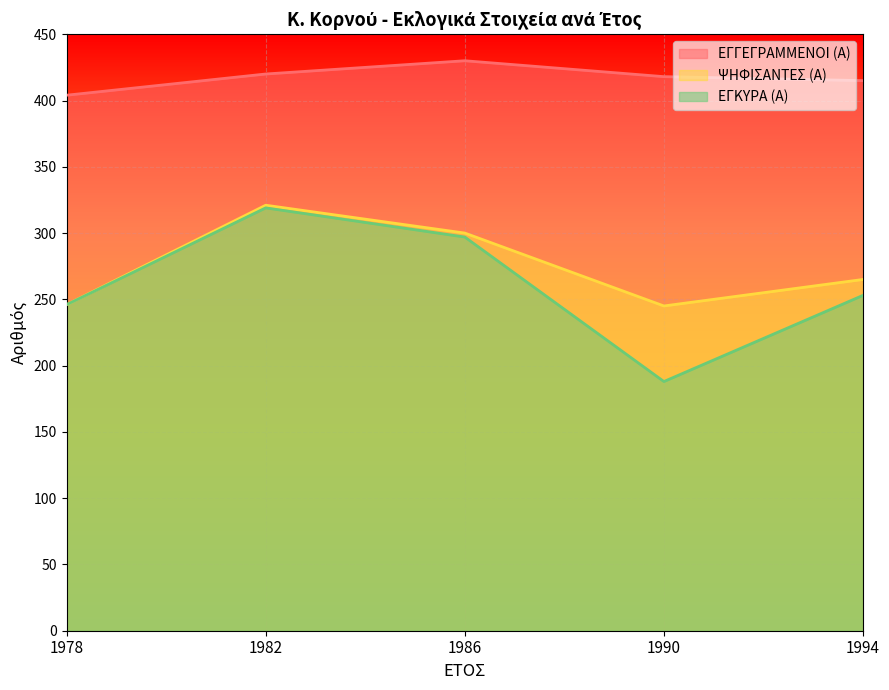

True or false: ΕΓΚΥΡΑ (Α) has more than 0 points higher than both neighbors.

True